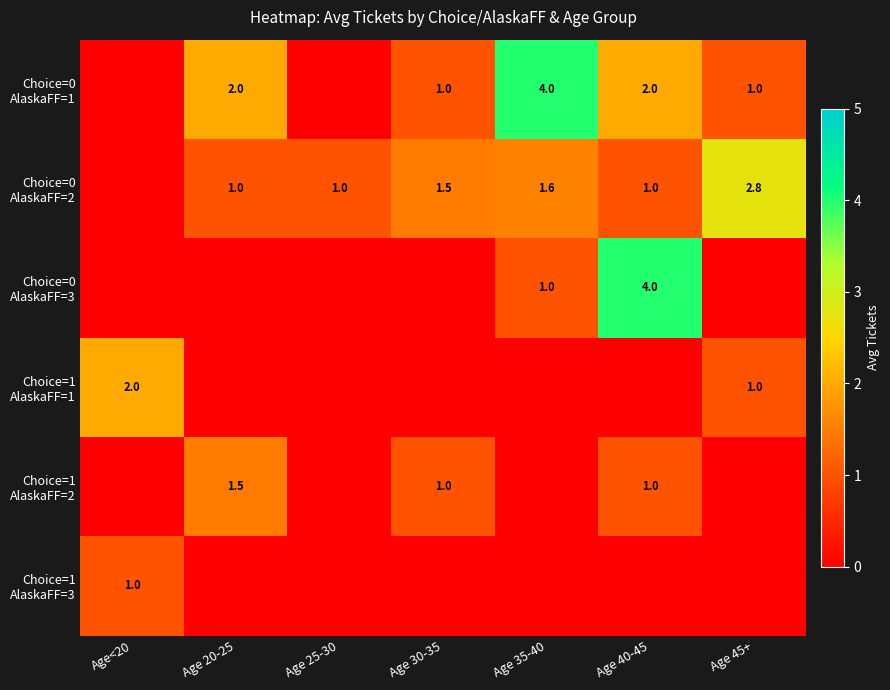

How many distinct data groups are displayed?

6